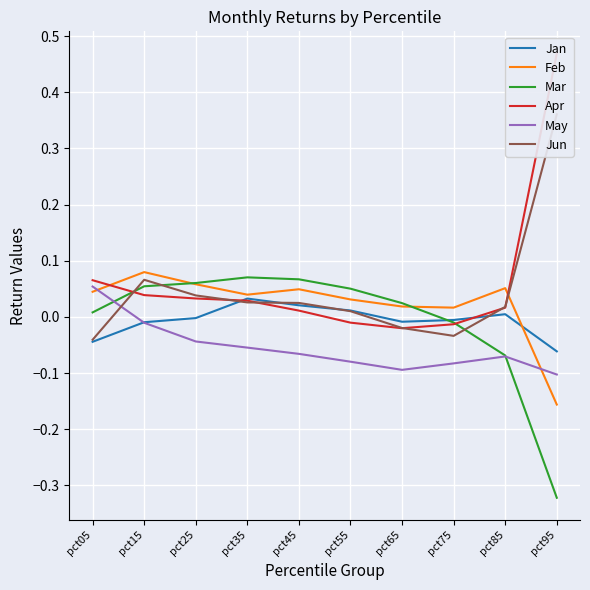

How many times do Mar and Feb cross each other?

2